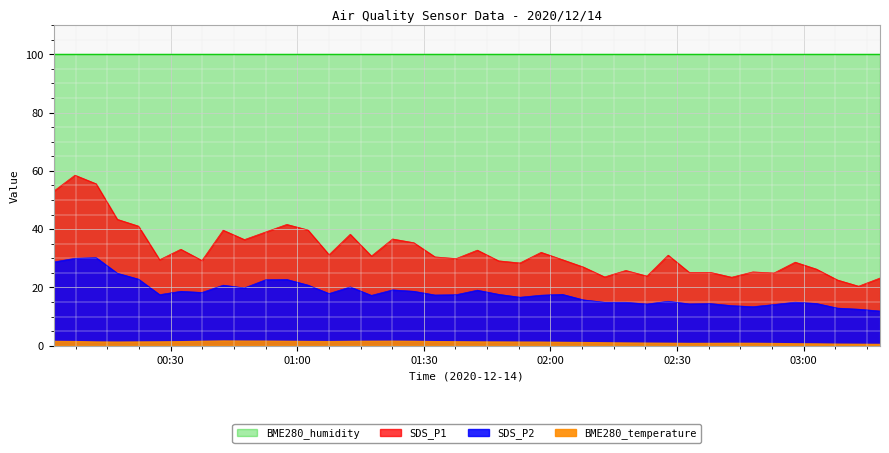

In SDS_P1, how many points are lower than both neighbors (excluding endpoints)?

13